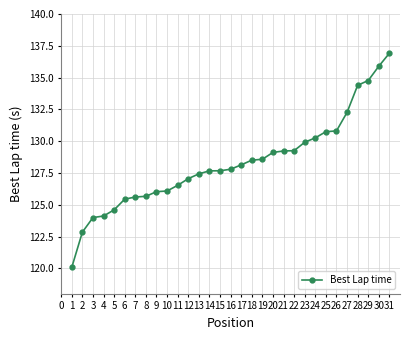

True or false: the data shows 73.9 at 11.

False